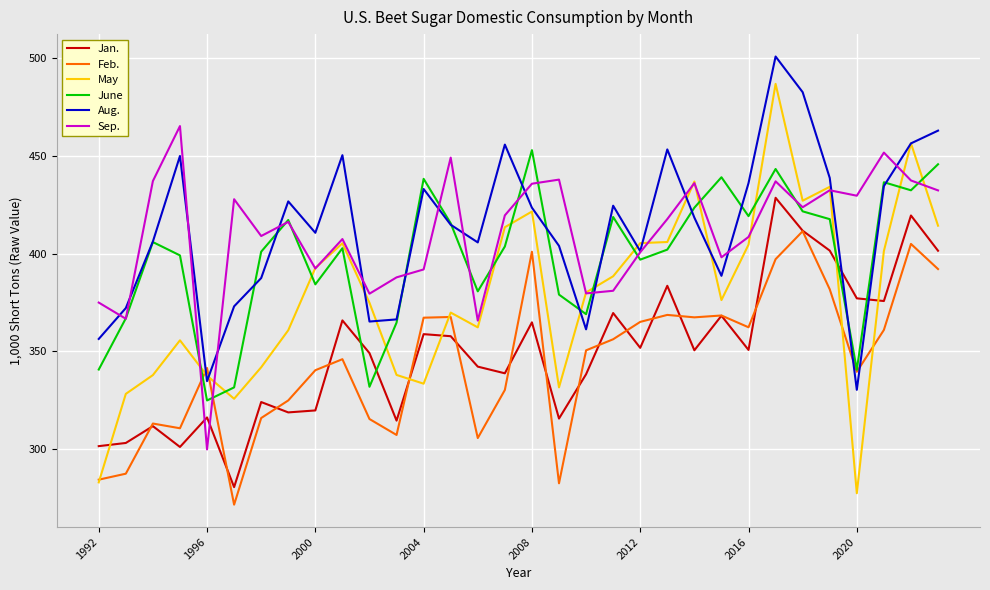

After their last crossing, which series has the higher values: May or June?

June